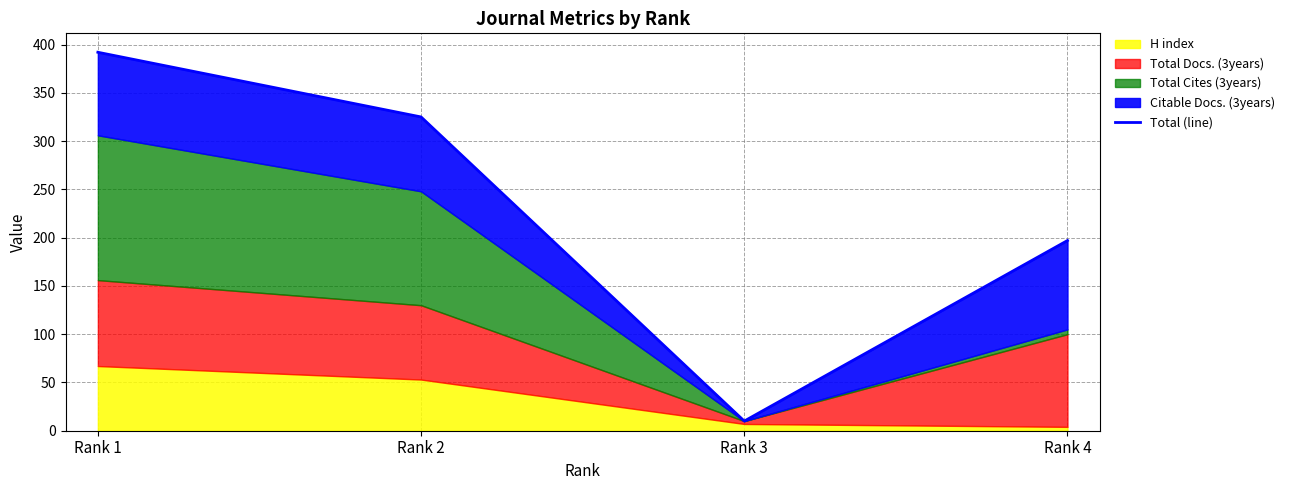

How many lines are shown in the chart?

1